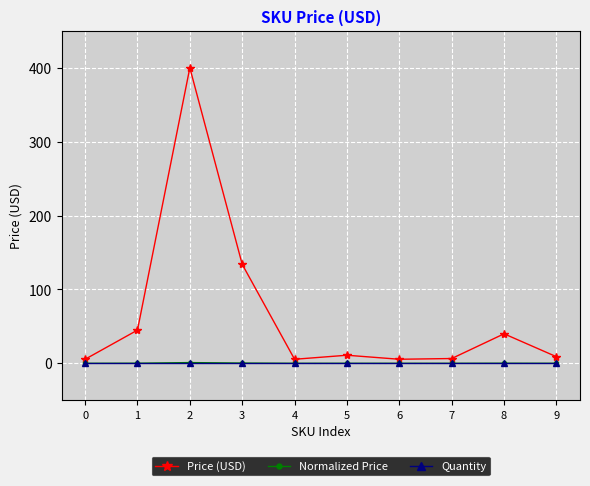

Is the value of Price (USD) at 2 greater than the value of Normalized Price at 2?

Yes